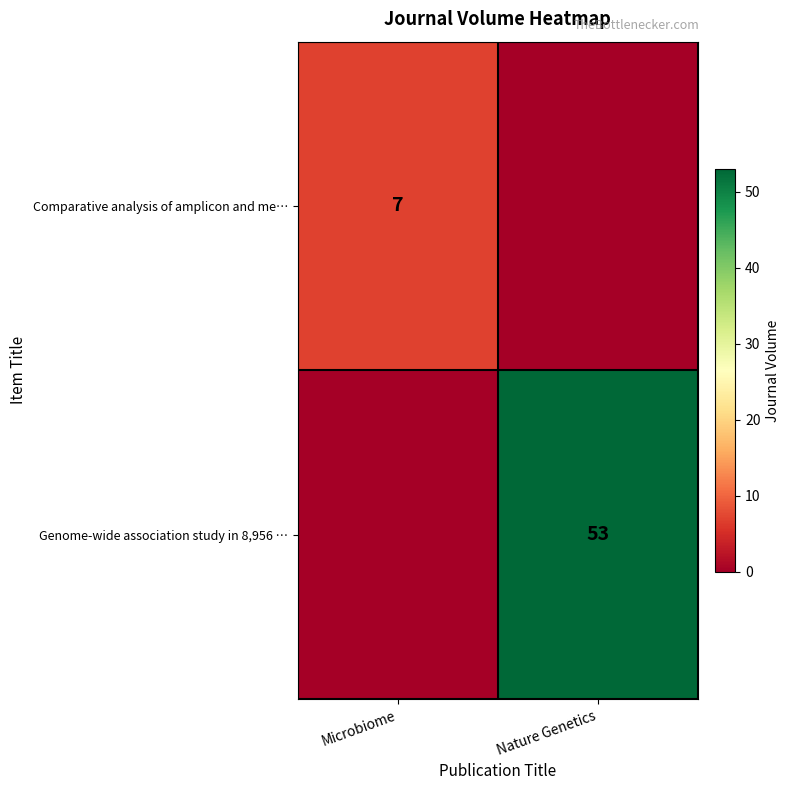

Is the value of Genome-wide association study in 8,956 … at Nature Genetics greater than the value of Comparative analysis of amplicon and me… at Microbiome?

Yes